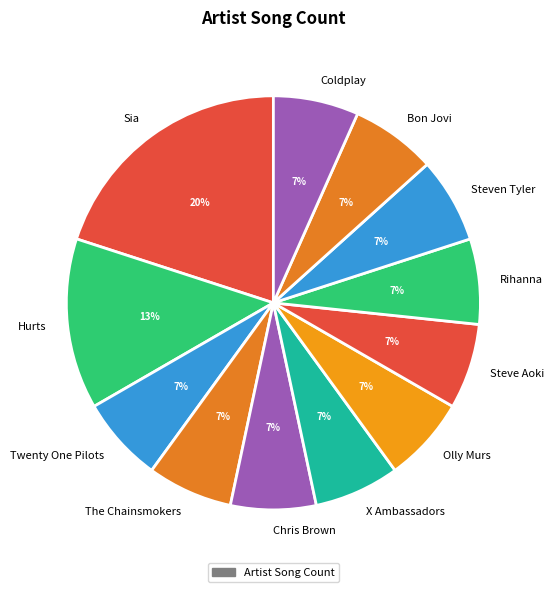

How many segments does this pie chart have?

12